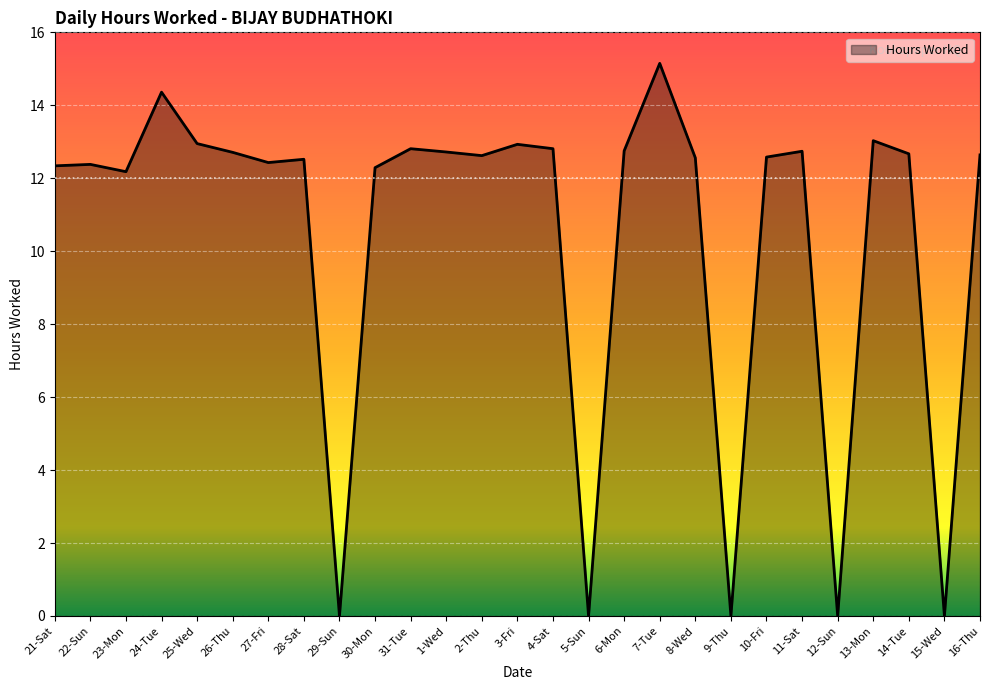

What is the maximum value shown in the chart?

15.2